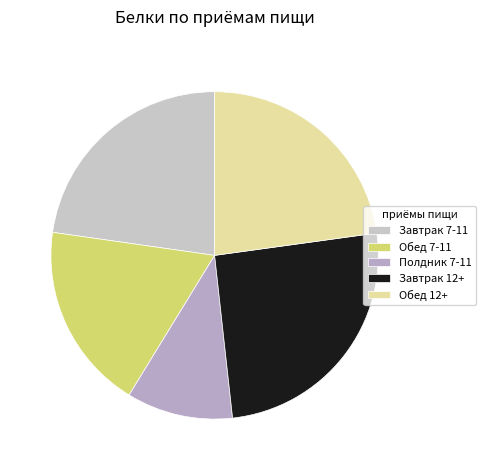

Count the number of slices in the pie.

5